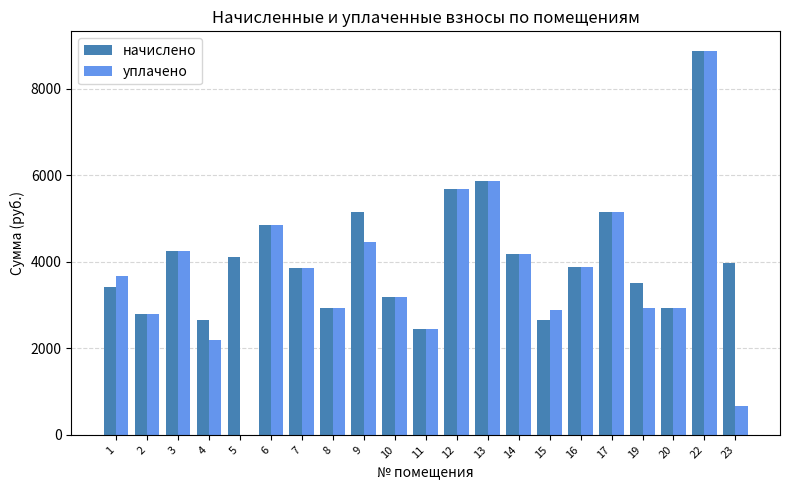

The уплачено series shows 2480.2 at 17. True or false?

False